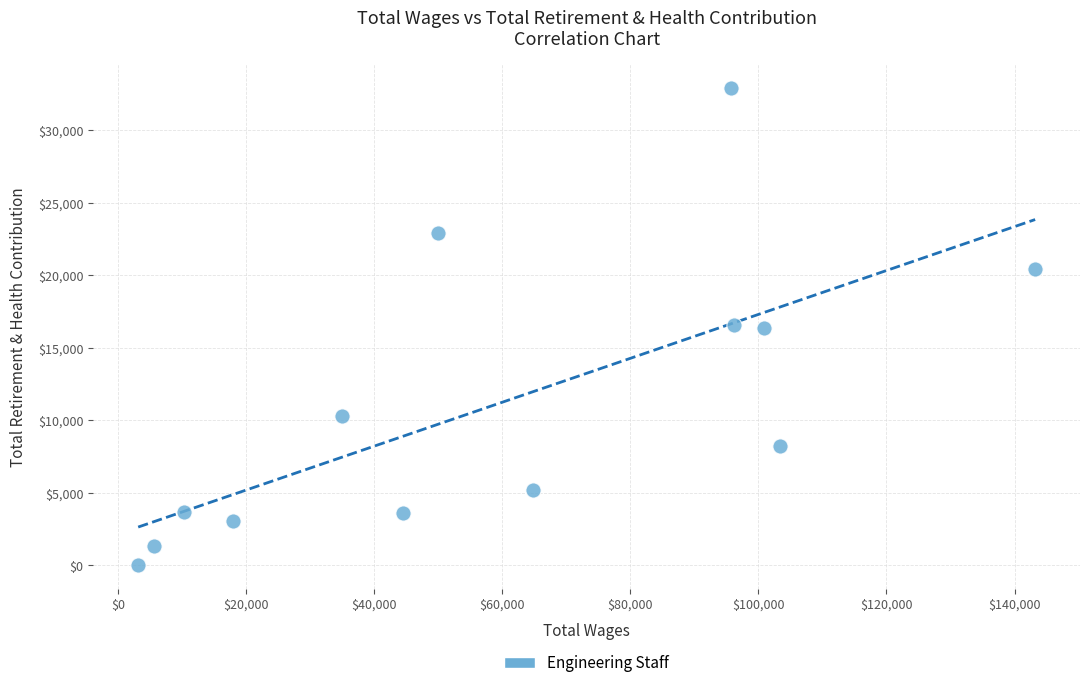

What is the range of X values (max minus min)?

140093